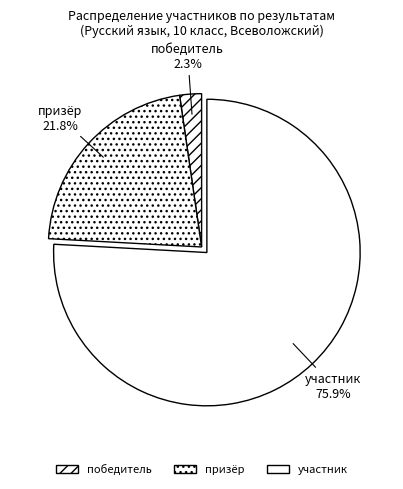

Rank the categories by value from highest to lowest.

участник, призёр, победитель